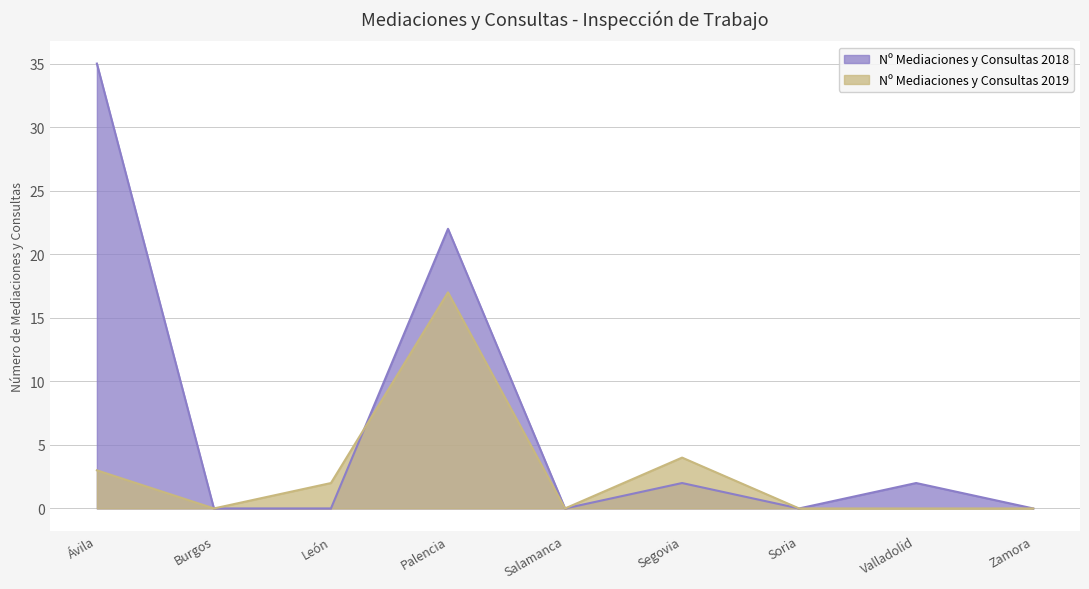

The Nº Mediaciones y Consultas 2019 series shows 4 at Segovia. True or false?

True